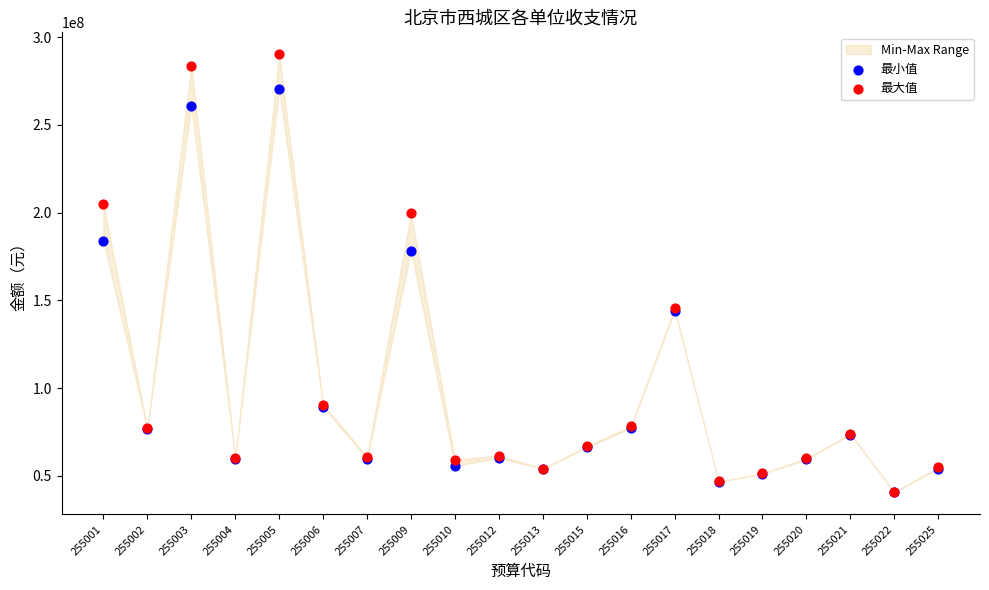

Across all series, what Y value is closest to 165401054?

178141868.1